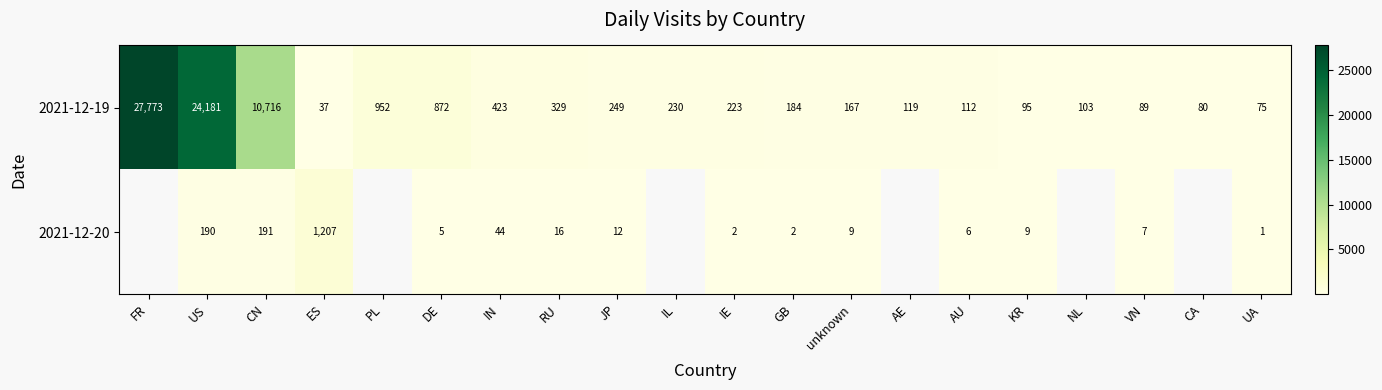

What is the sum of the 2021-12-19 values at unknown and AU?

279